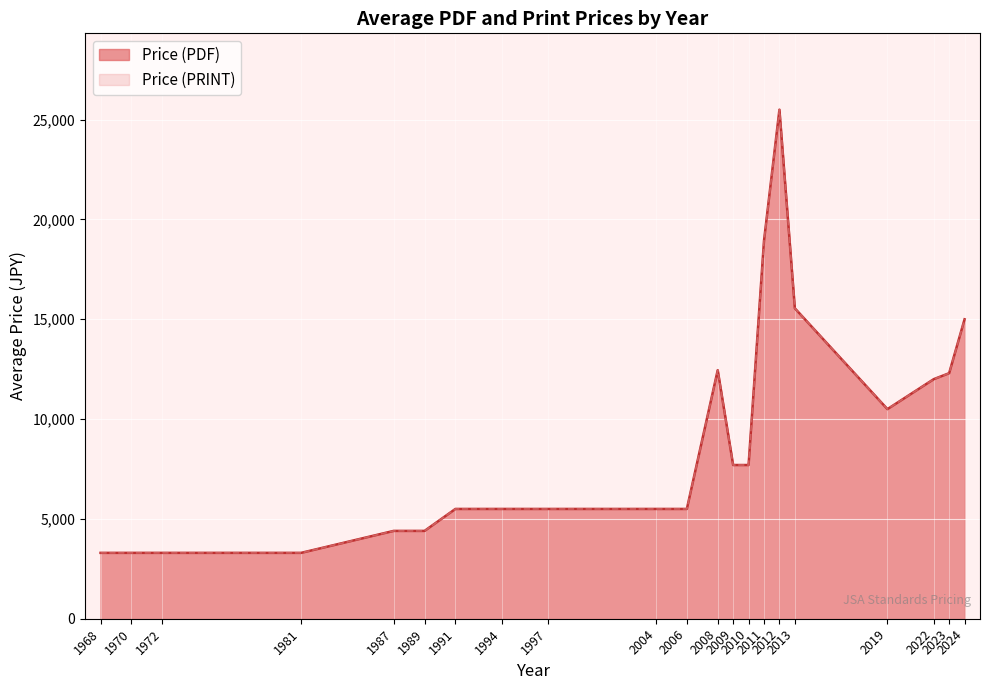

Does the chart display data point markers on the line(s)?

No